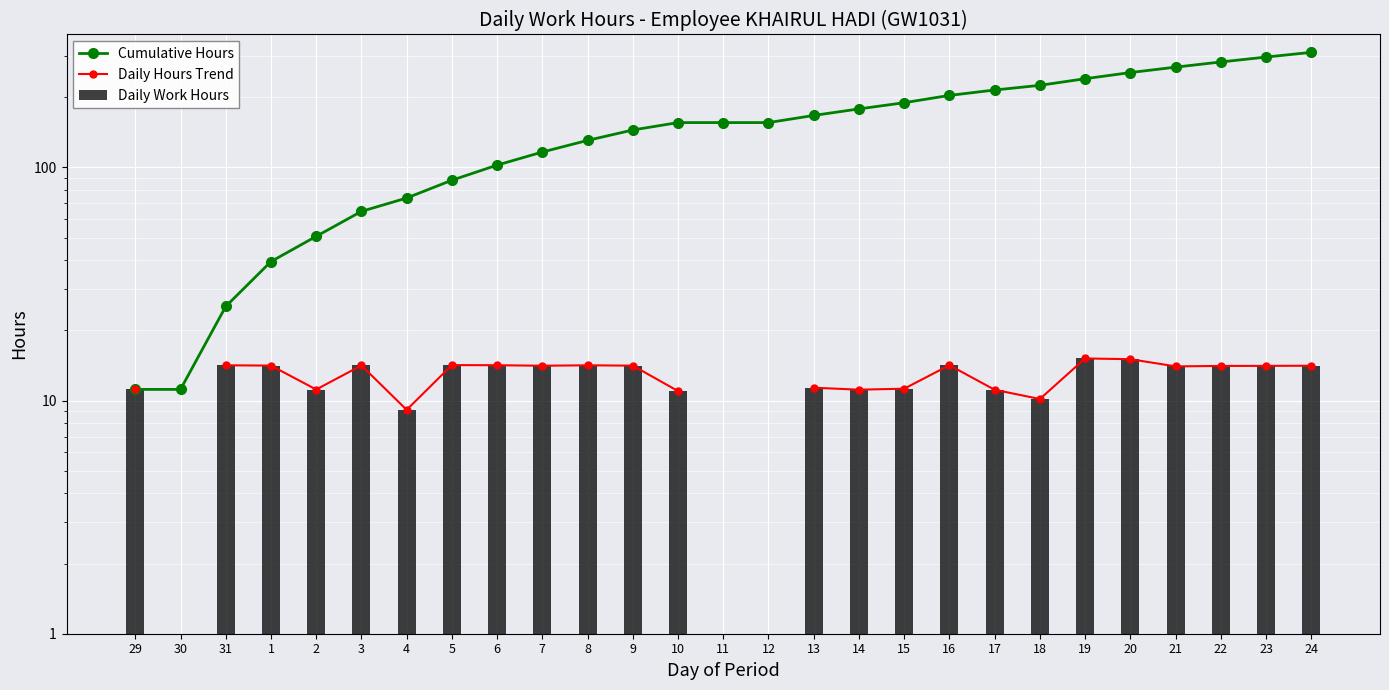

What is the difference between the Cumulative Hours values at 8 and 22?

152.5